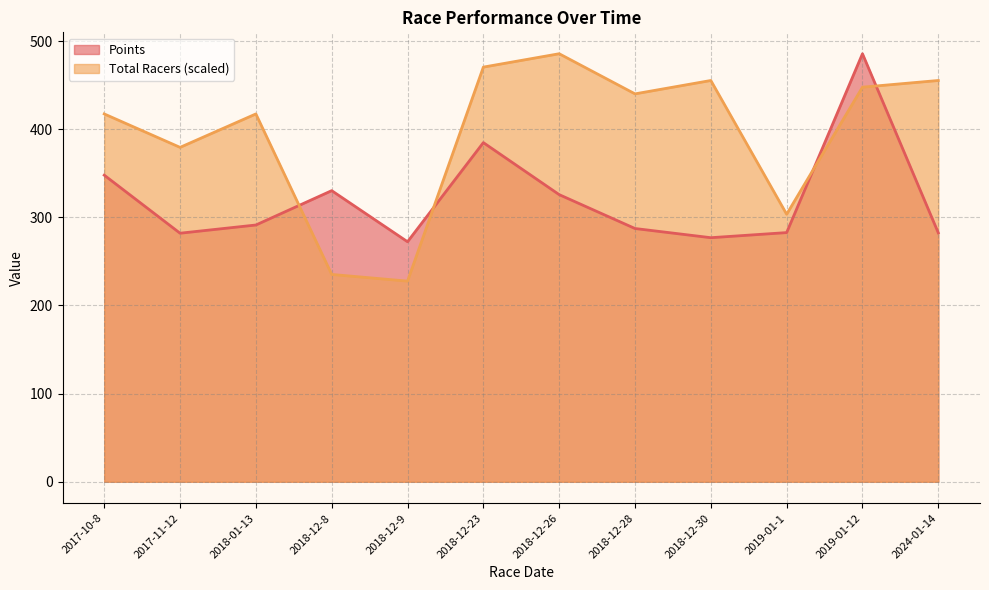

At 2019-01-1, list the series in order from smallest to largest.

Points, Total Racers (scaled)